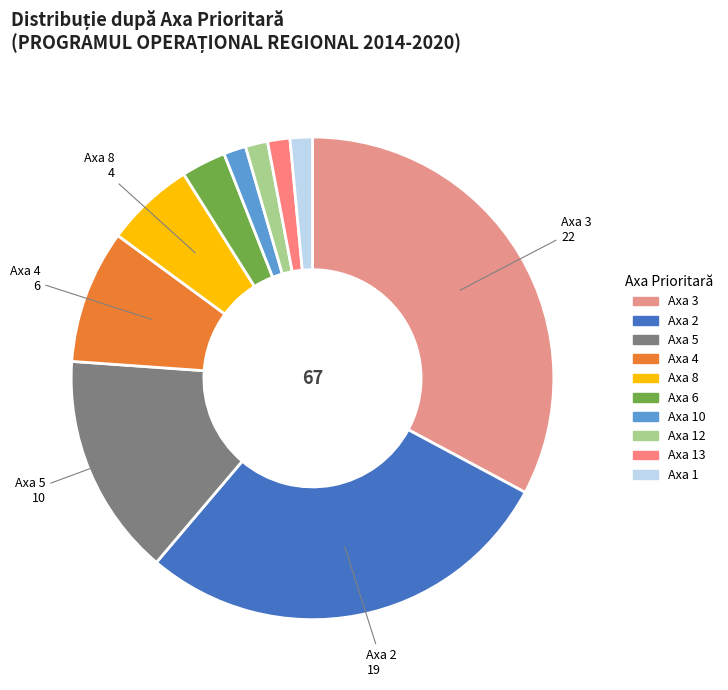

Count the number of slices in the pie.

10